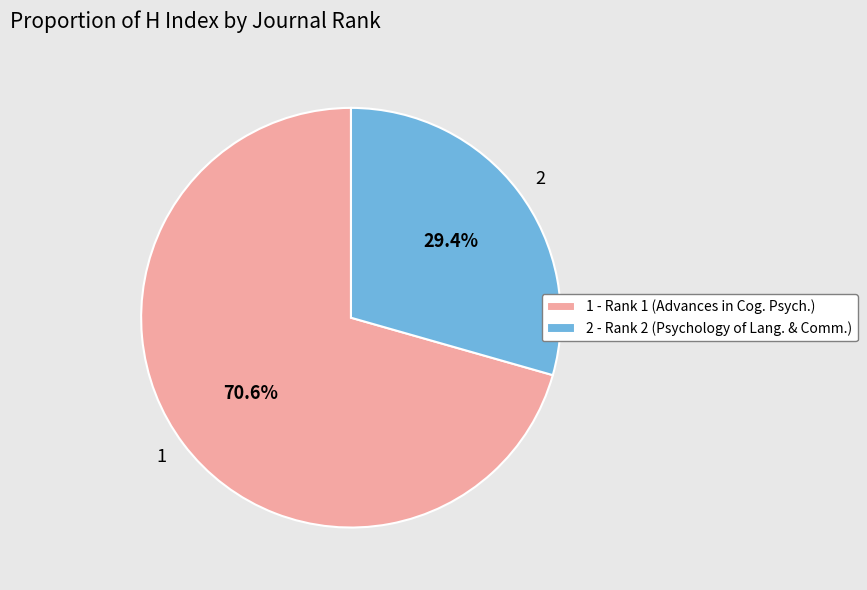

What is the smallest slice in the pie chart?

2